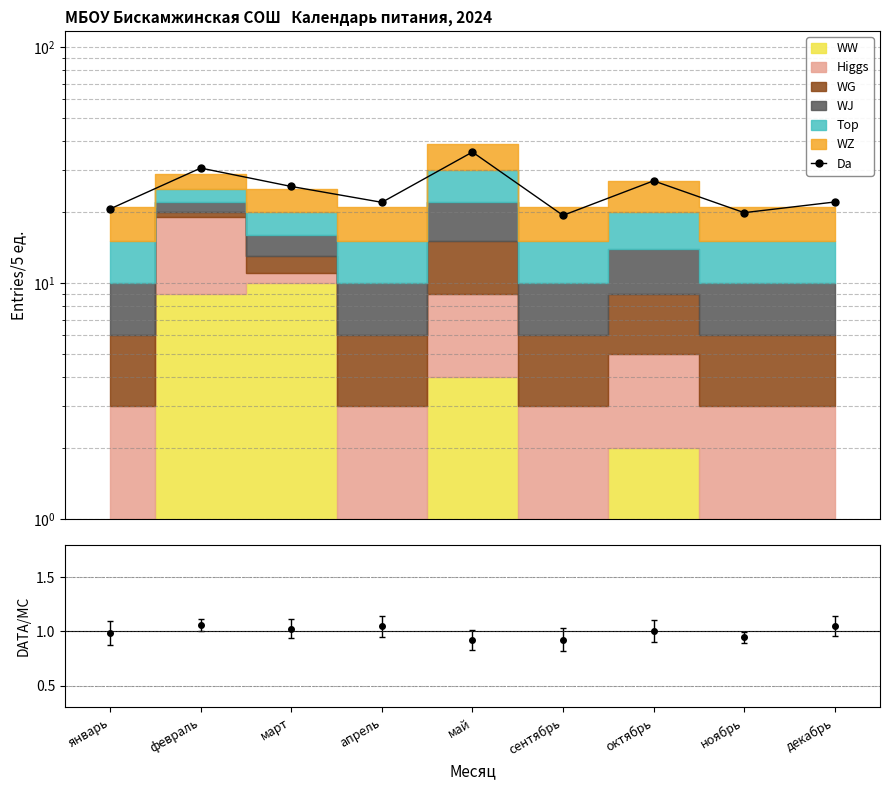

Reading right to left, extract all data points from this chart.

декабрь=22.1	ноябрь=19.9	октябрь=27.1	сентябрь=19.4	май=35.9	апрель=22.0	март=25.7	февраль=30.7	январь=20.6